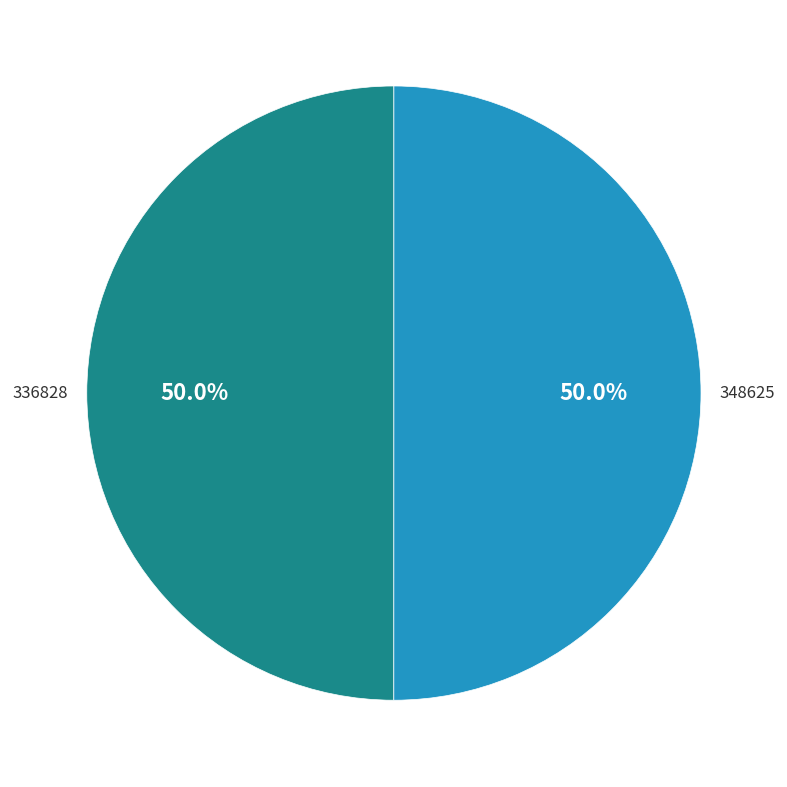

Which slice is the largest?

348625